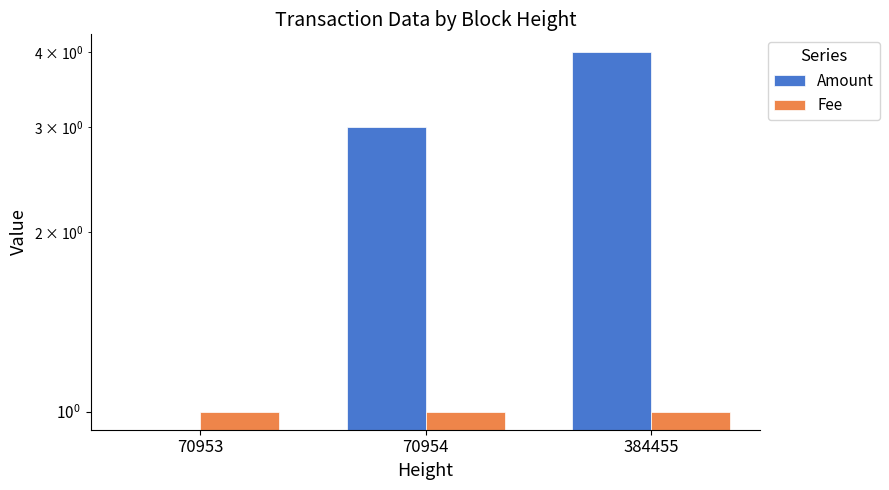

Rank the series by their average value, from lowest to highest.

Fee, Amount